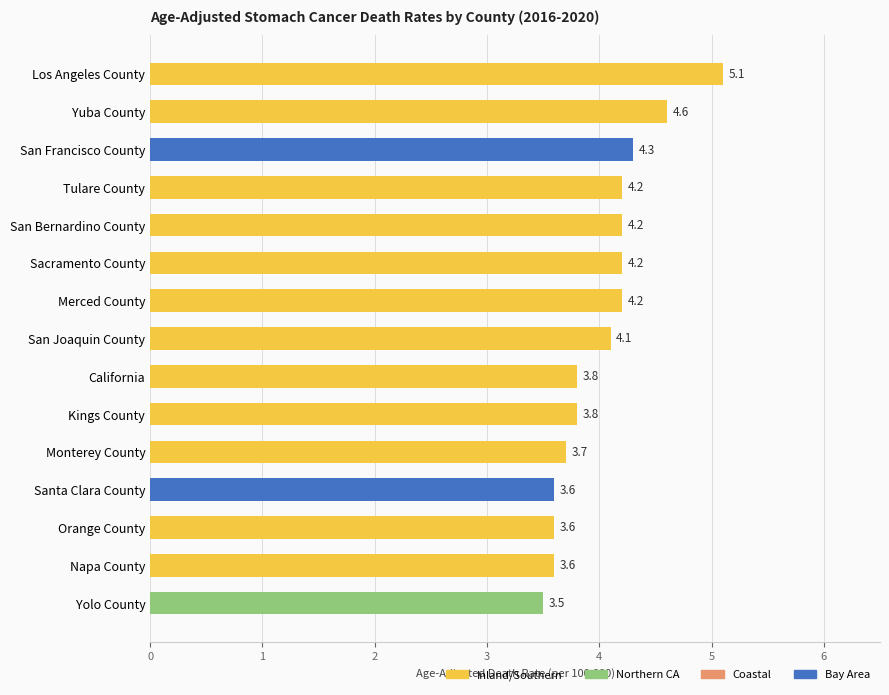

At which label is the value closest to 4?

San Joaquin County